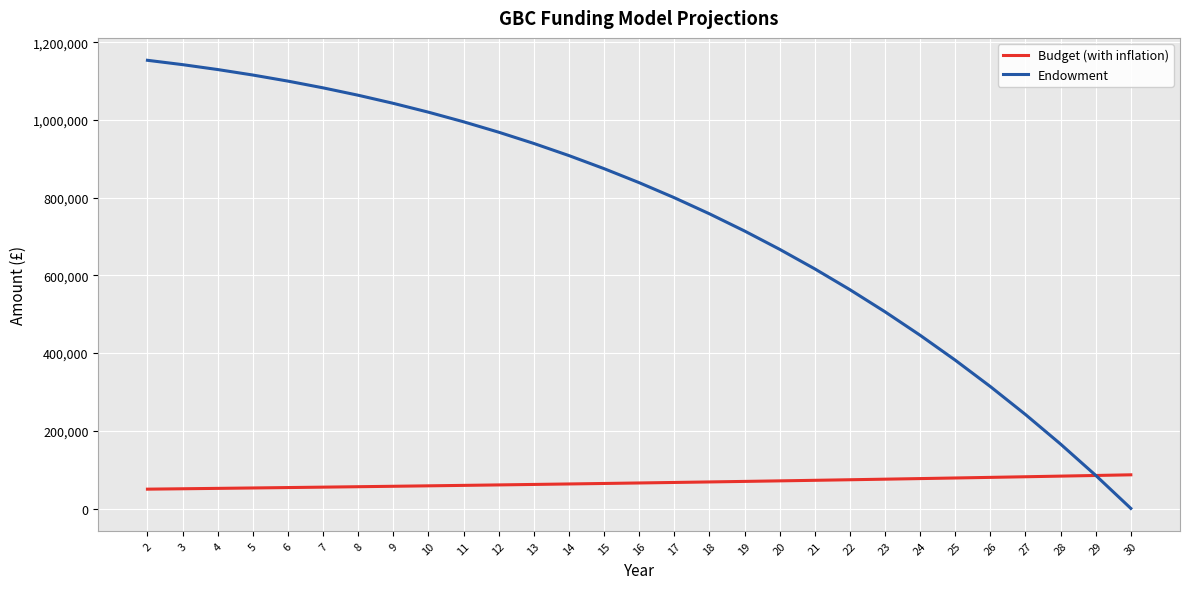

List the series in order of their peak value, lowest first.

Budget (with inflation), Endowment